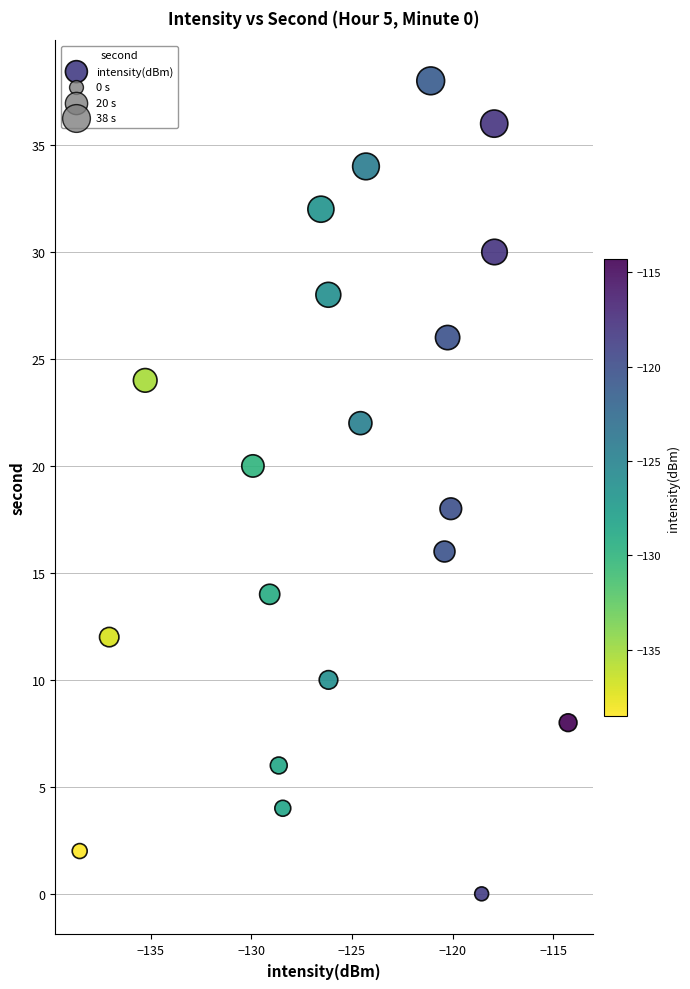

What is the range of Y values (max minus min)?

38